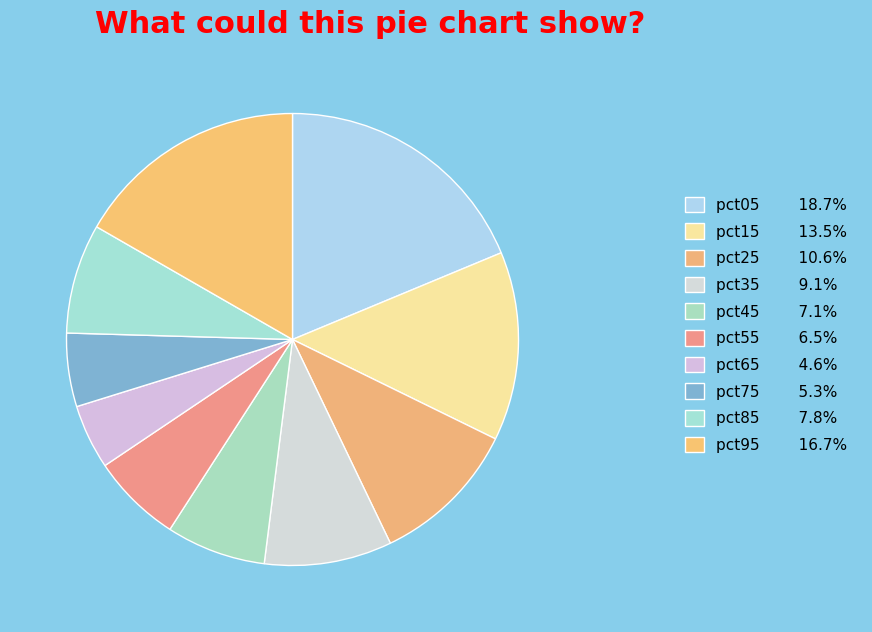

How many slices are in this pie chart?

10